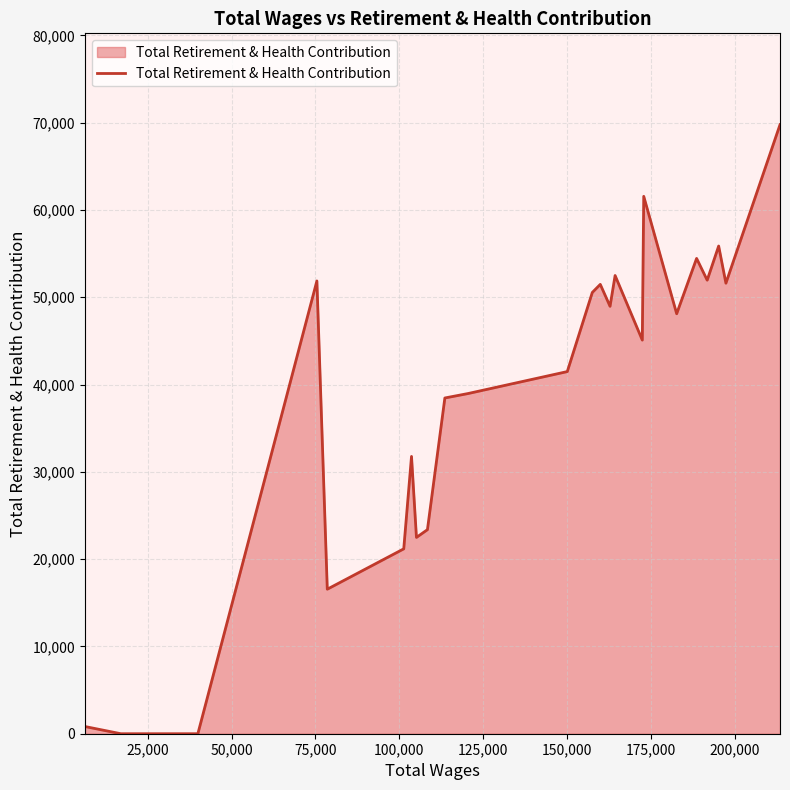

What is the maximum value shown in the chart?

69763